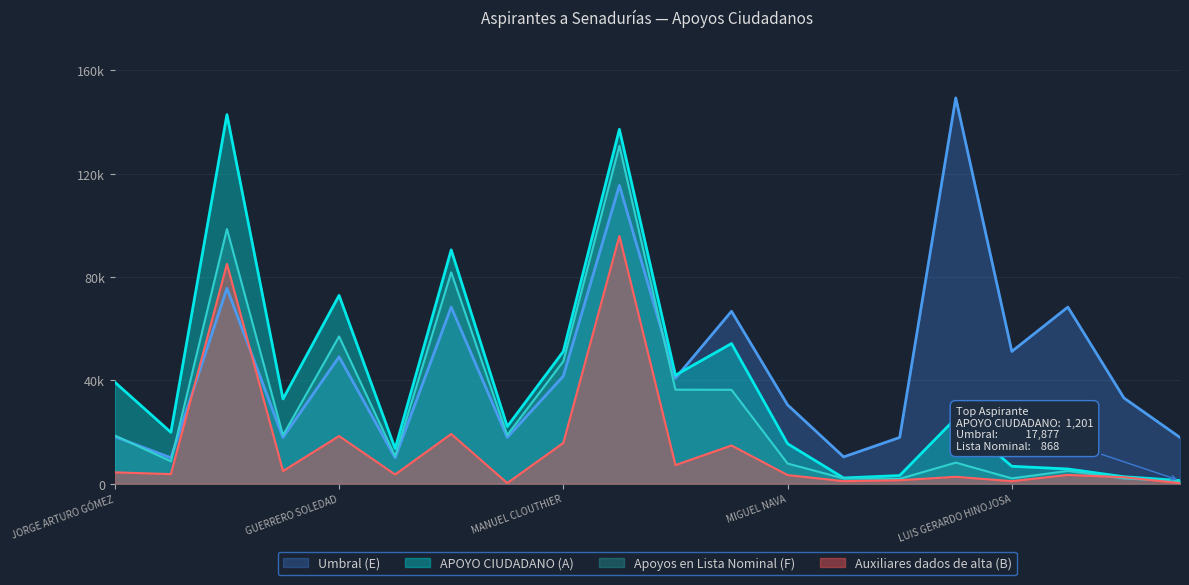

How many interior local valleys does the Apoyos en Lista Nominal (F) series have?

6